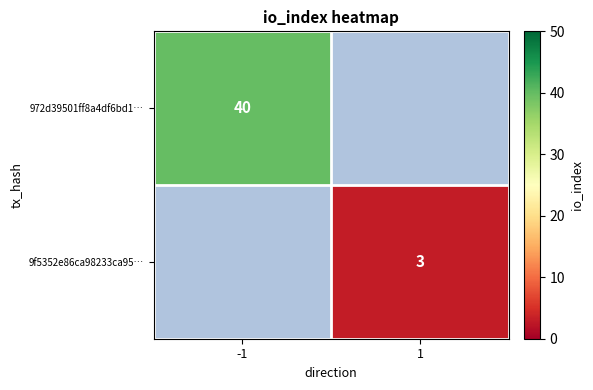

Is it true that 9f5352e86ca98233ca95… equals 4 at 1?

False